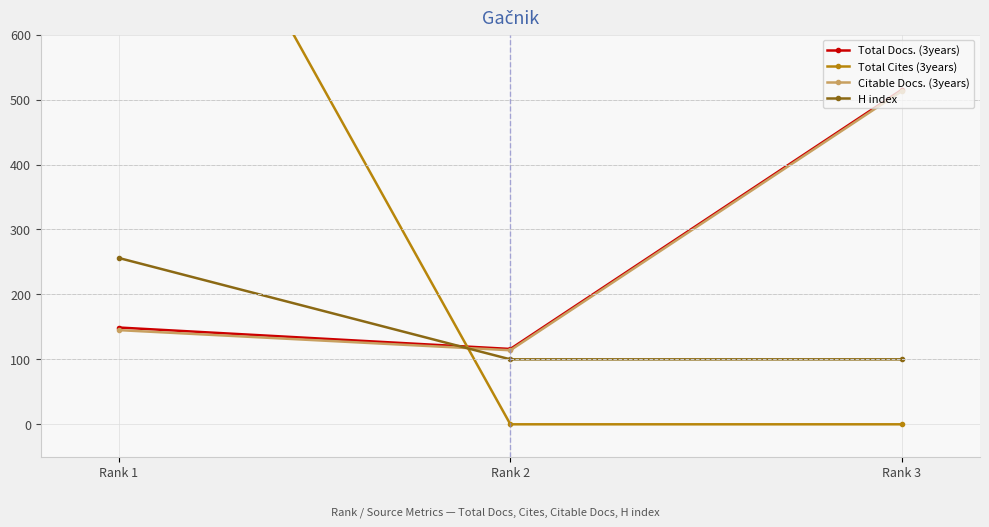

Which label corresponds to the largest value in the chart?

Rank 1